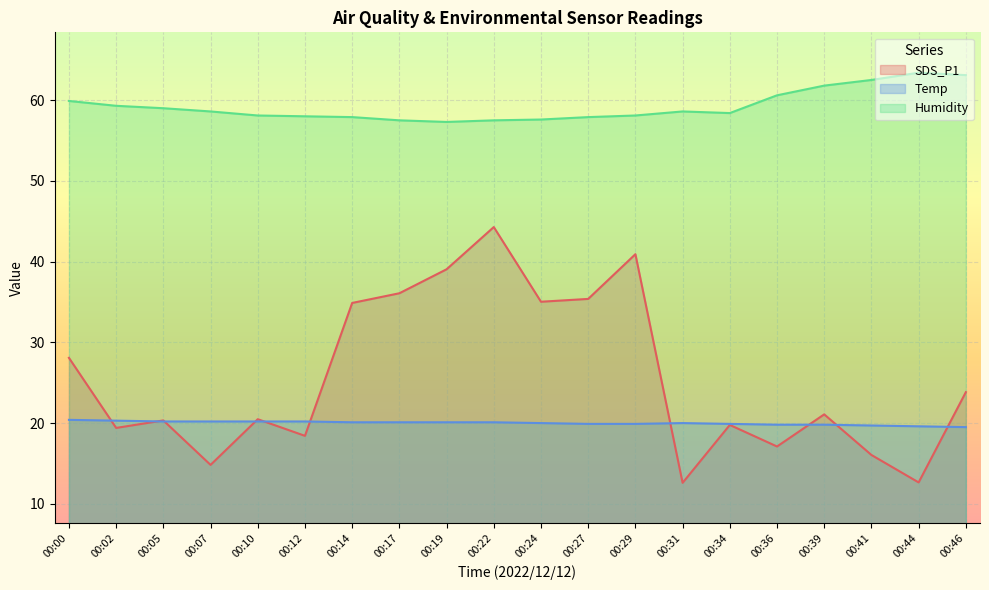

At which label does Humidity reach its minimum?

00:19